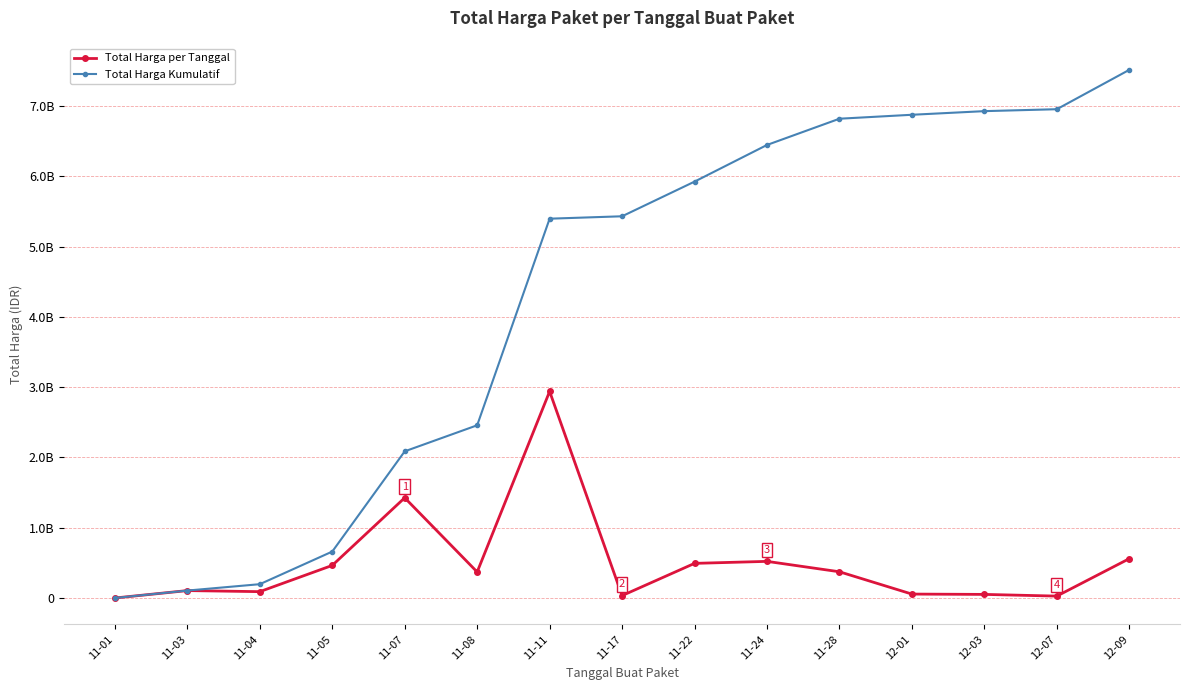

Does the chart have visible grid lines?

Yes